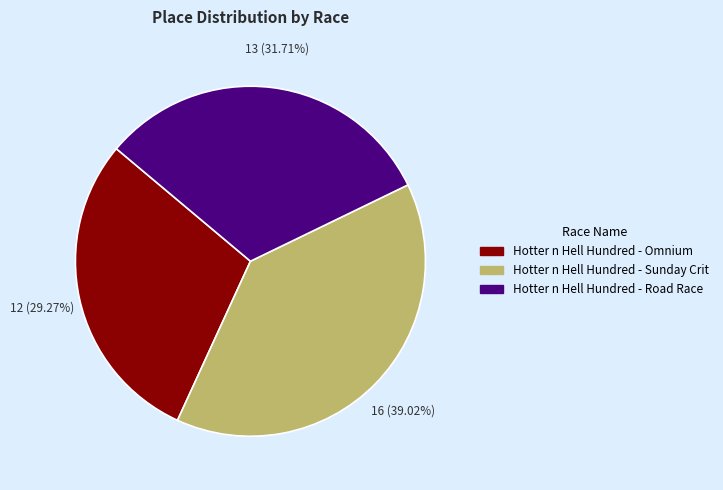

What portion of the pie excludes Hotter n Hell Hundred - Omnium?

70.7%